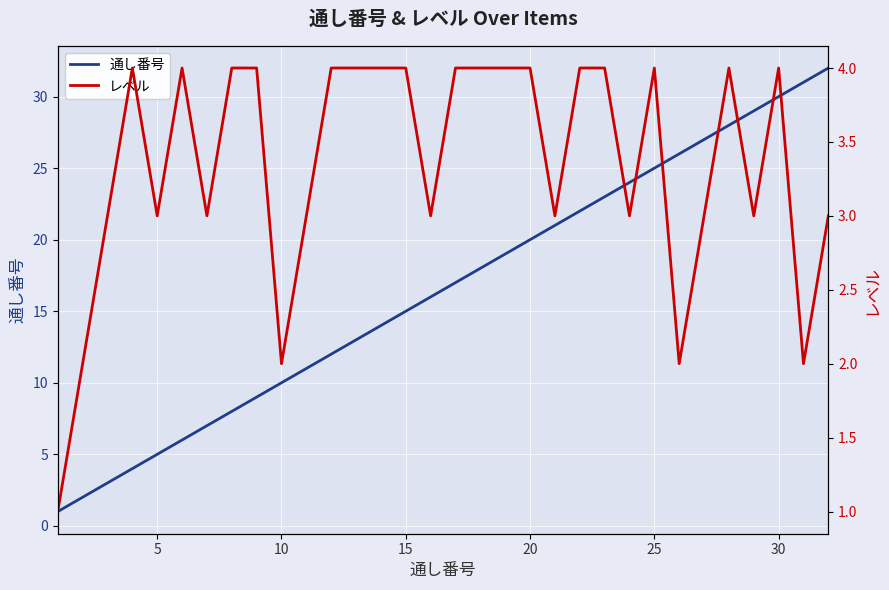

List the series in order of their peak value, lowest first.

レベル, 通し番号